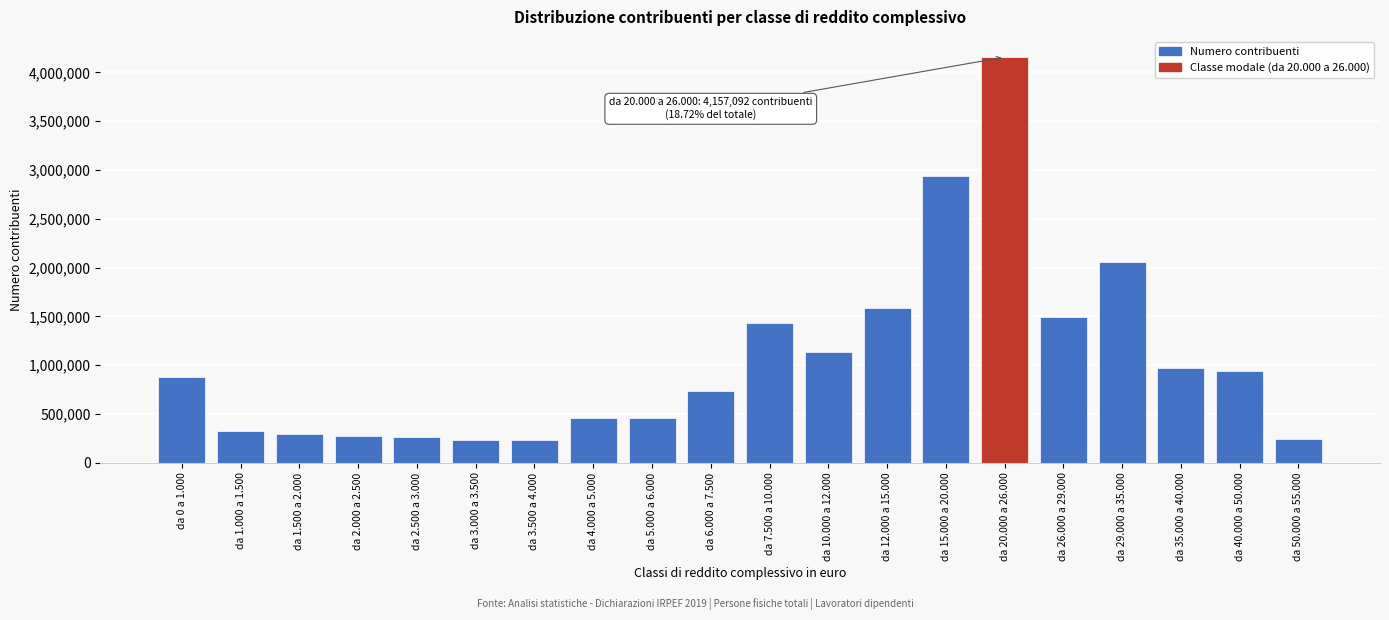

What is the difference between the values at da 35.000 a 40.000 and da 3.500 a 4.000?

734990